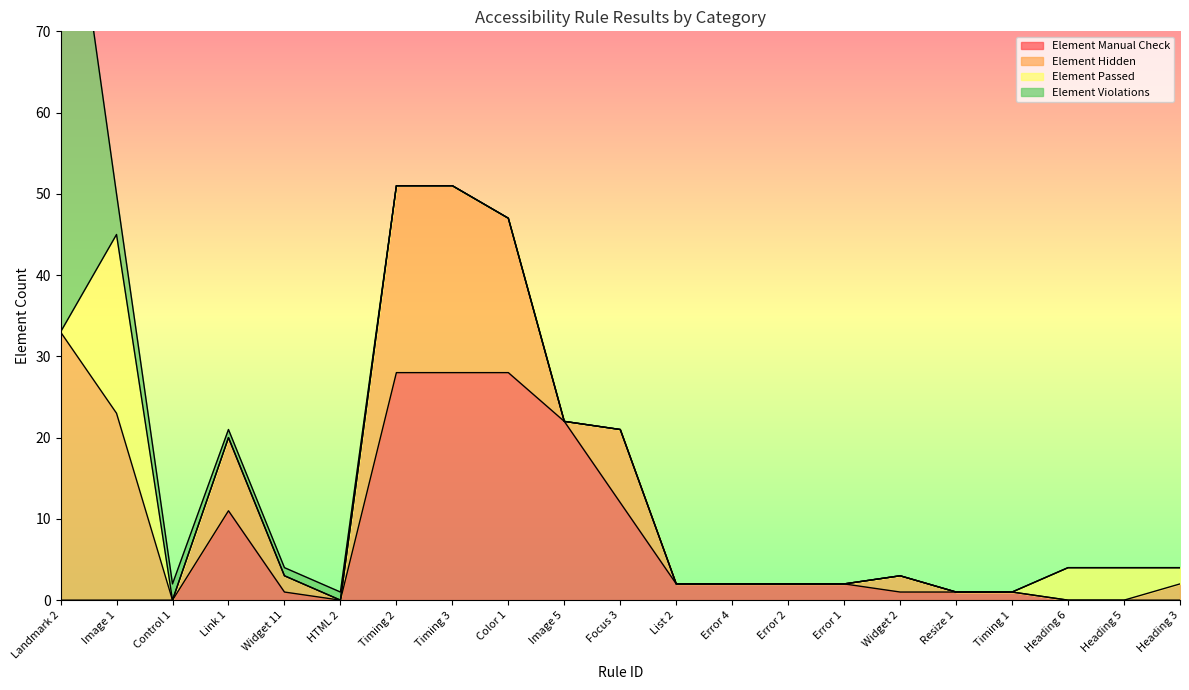

At which category does Element Manual Check reach its first local valley?

HTML 2